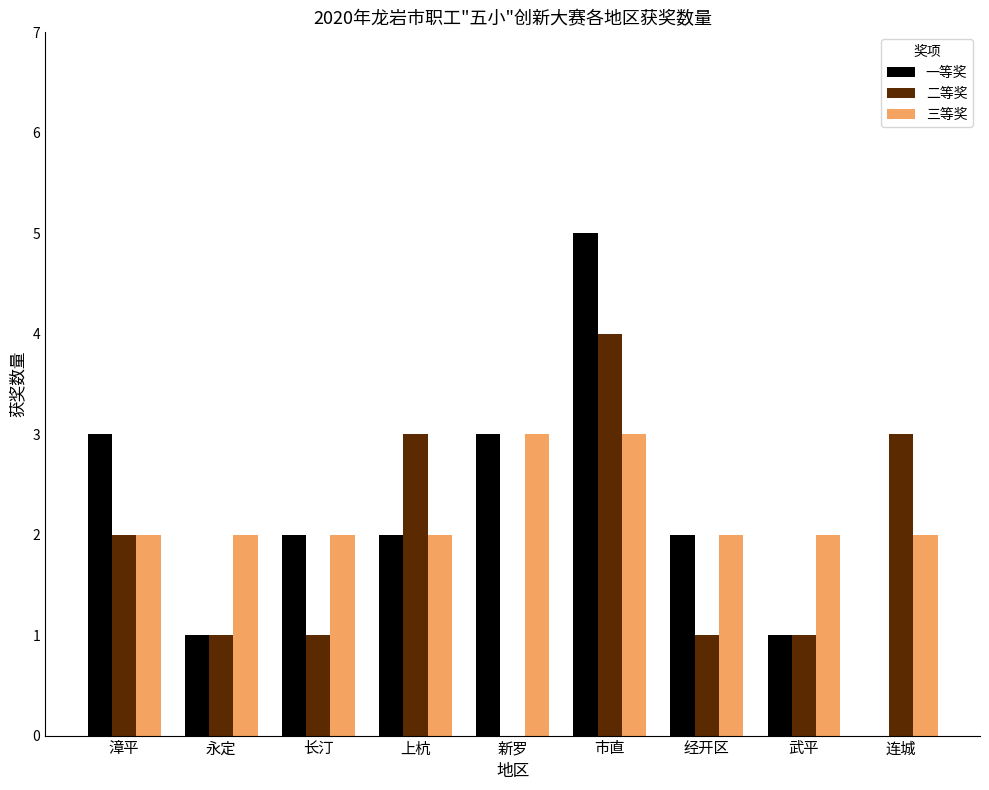

Reading right to left, list all the values displayed in this chart.

一等奖: 连城=0	武平=1	经开区=2	市直=5	新罗=3	上杭=2	长汀=2	永定=1	漳平=3
二等奖: 连城=3	武平=1	经开区=1	市直=4	新罗=0	上杭=3	长汀=1	永定=1	漳平=2
三等奖: 连城=2	武平=2	经开区=2	市直=3	新罗=3	上杭=2	长汀=2	永定=2	漳平=2